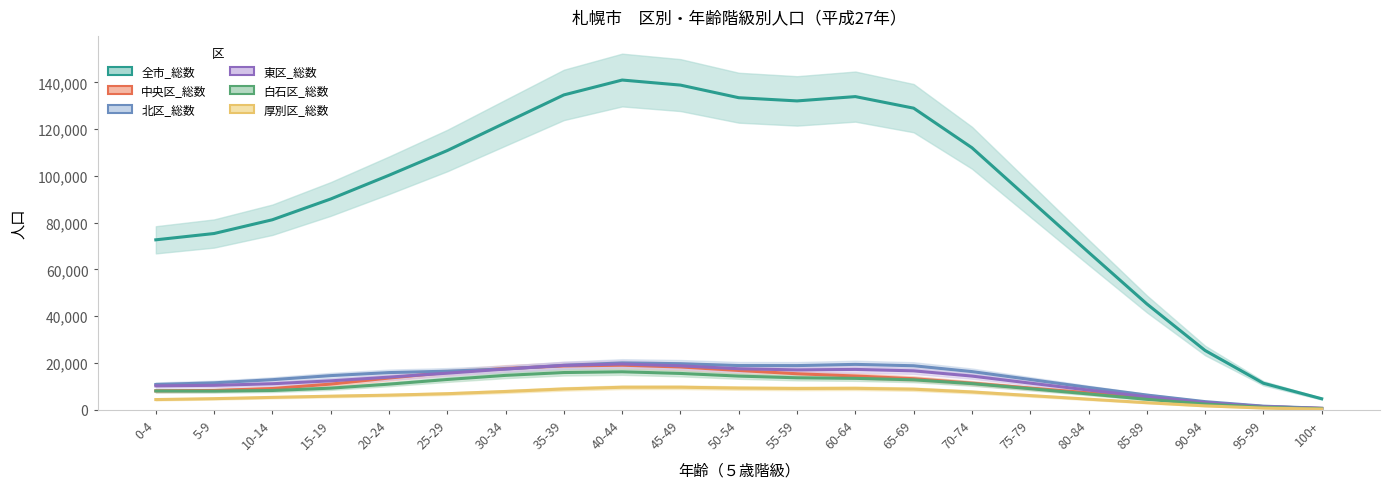

What is the label of the 5th point from the right?

80-84